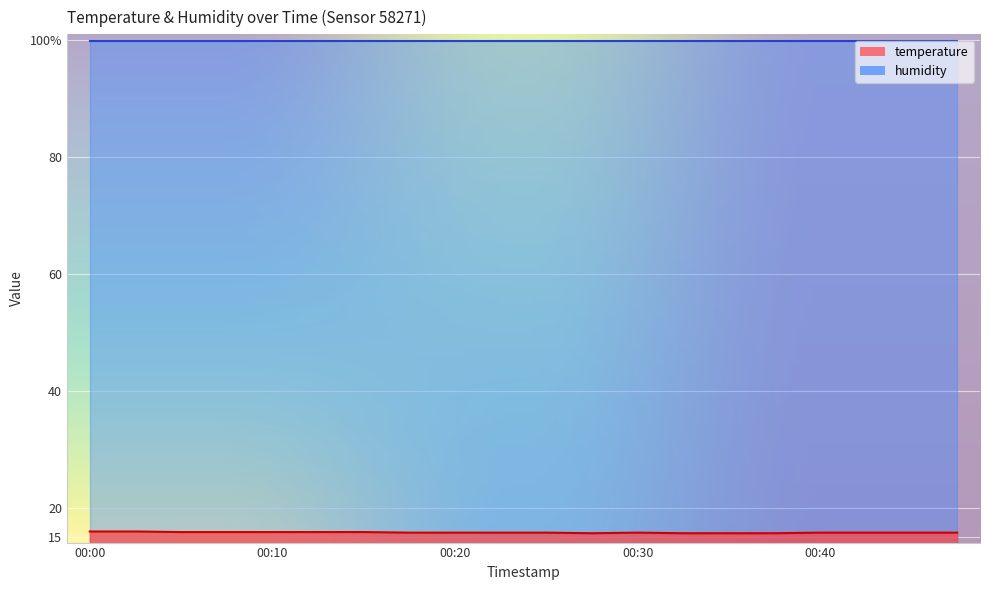

Does the chart display data point markers on the line(s)?

No